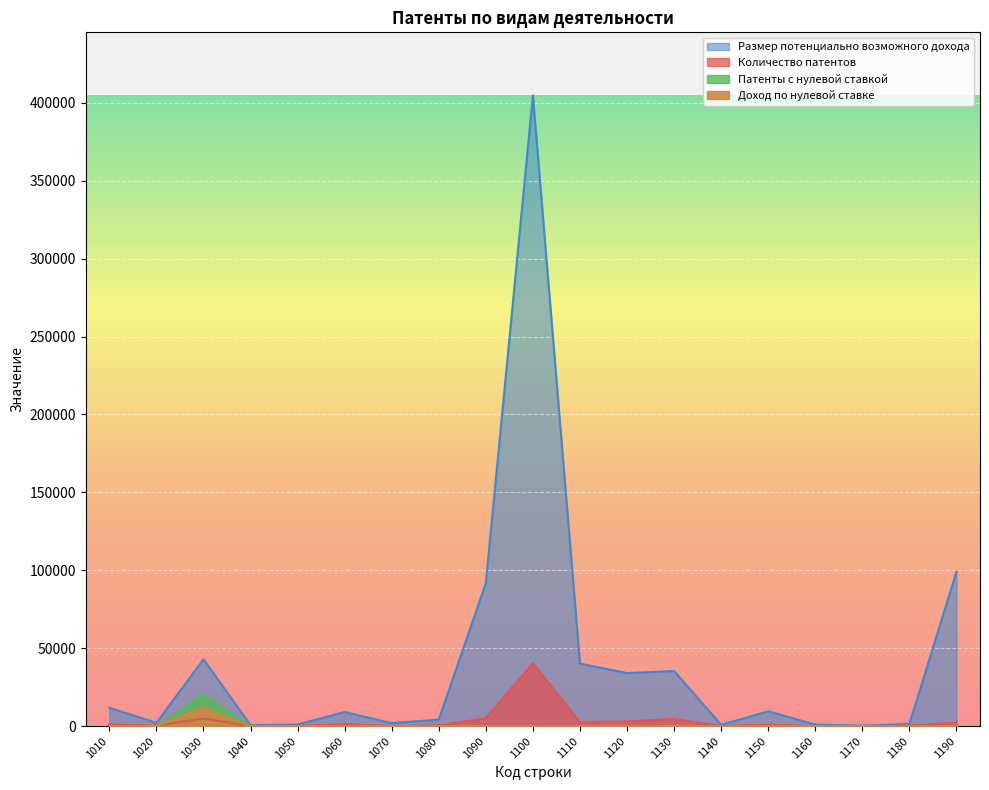

Which series has the largest total across all categories?

Размер потенциально возможного дохода